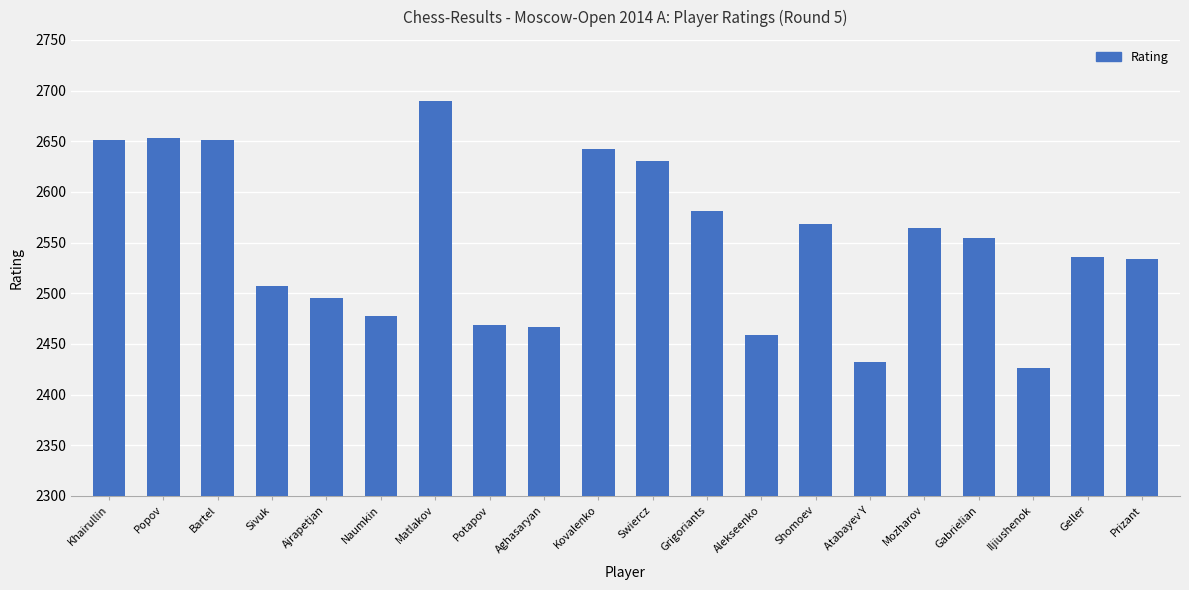

What is the value of the 14th bar from the left?

2568